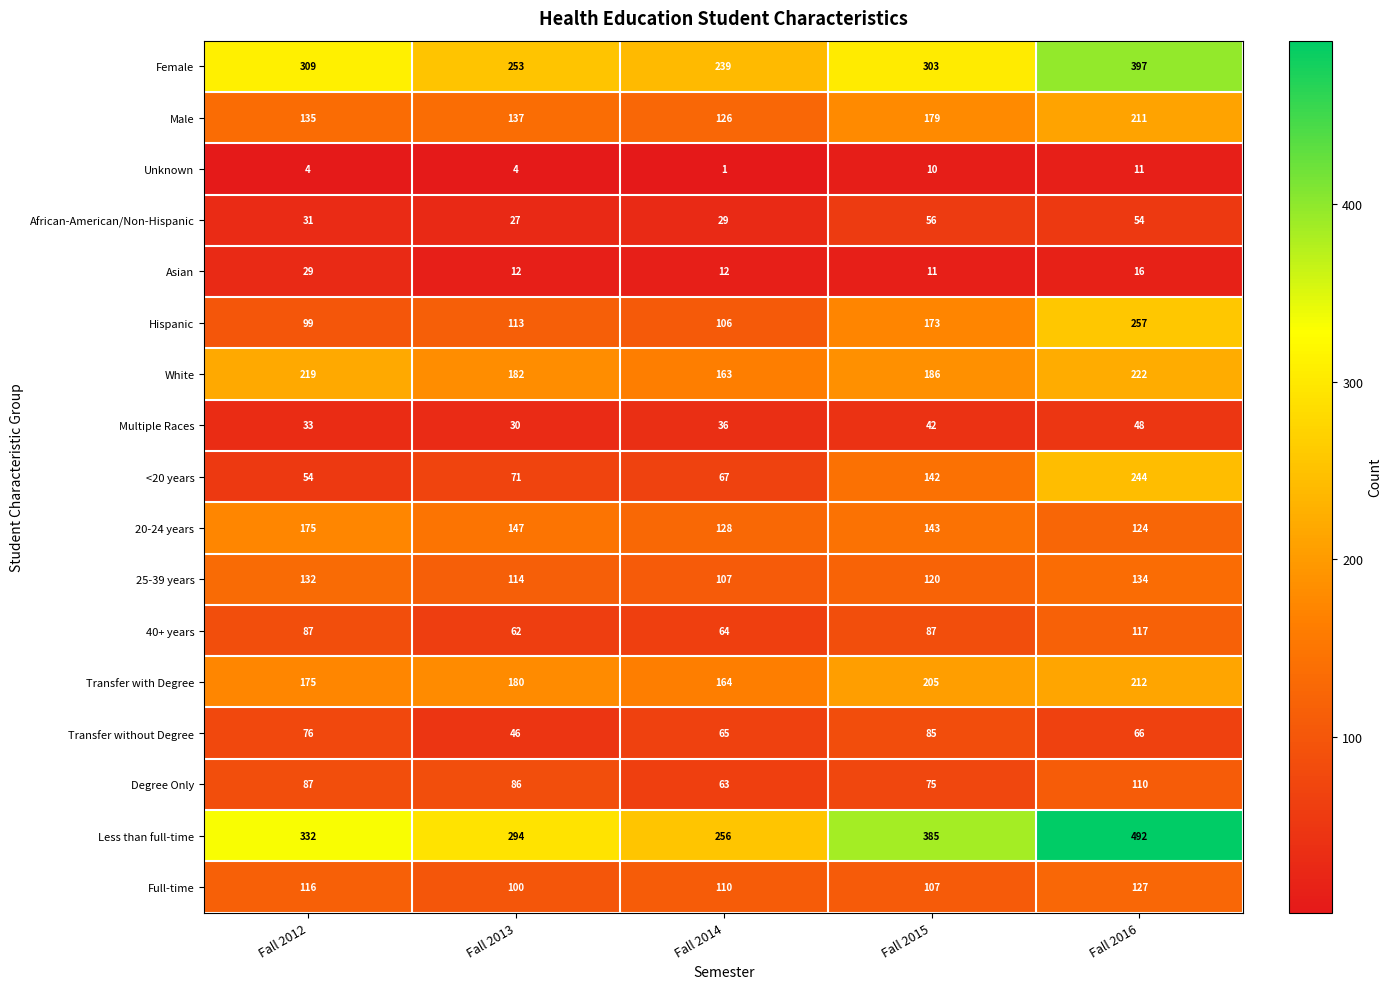

Where is Male nearest to the value 168?

Fall 2015